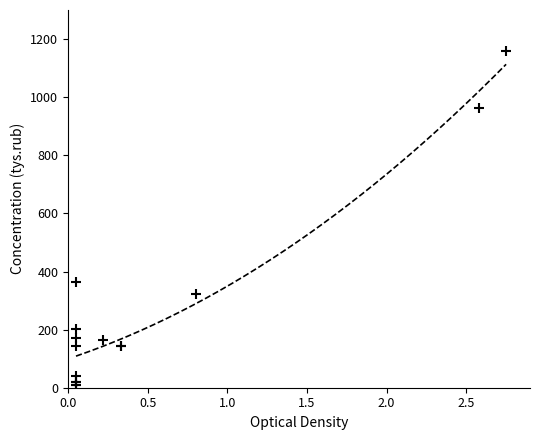

What Y value in the scatter plot is closest to 585?

364.1